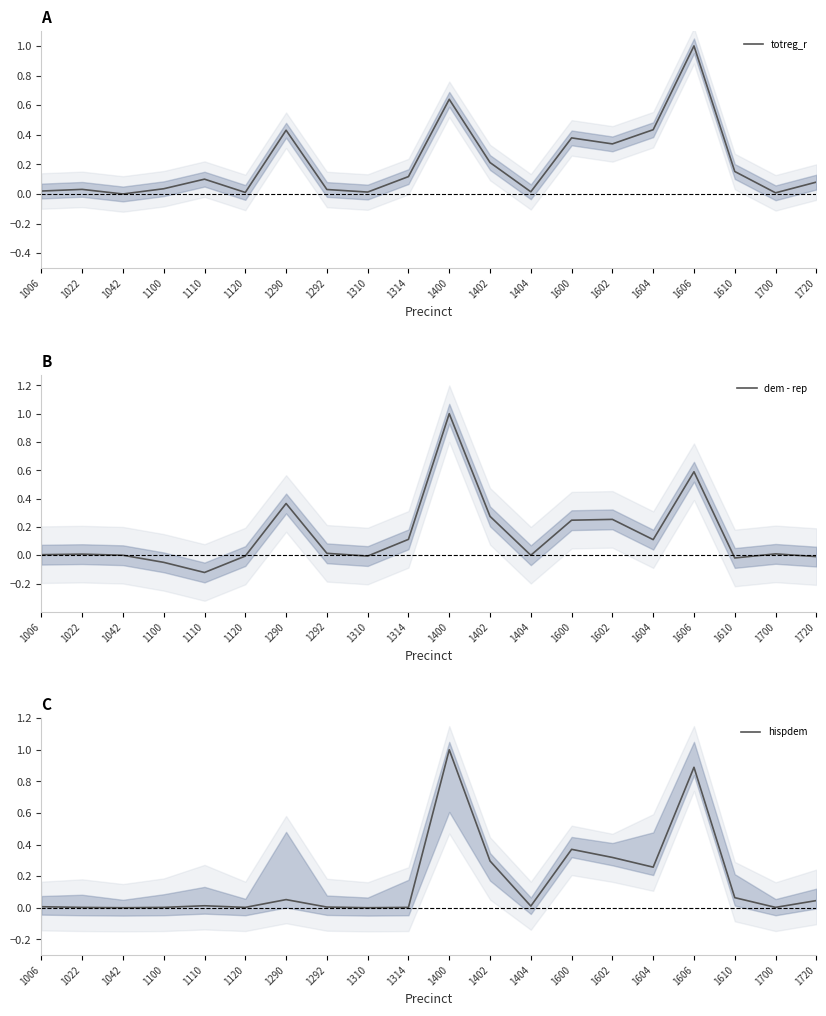

Is it true that totreg_r equals 0.0 at 1310?

True